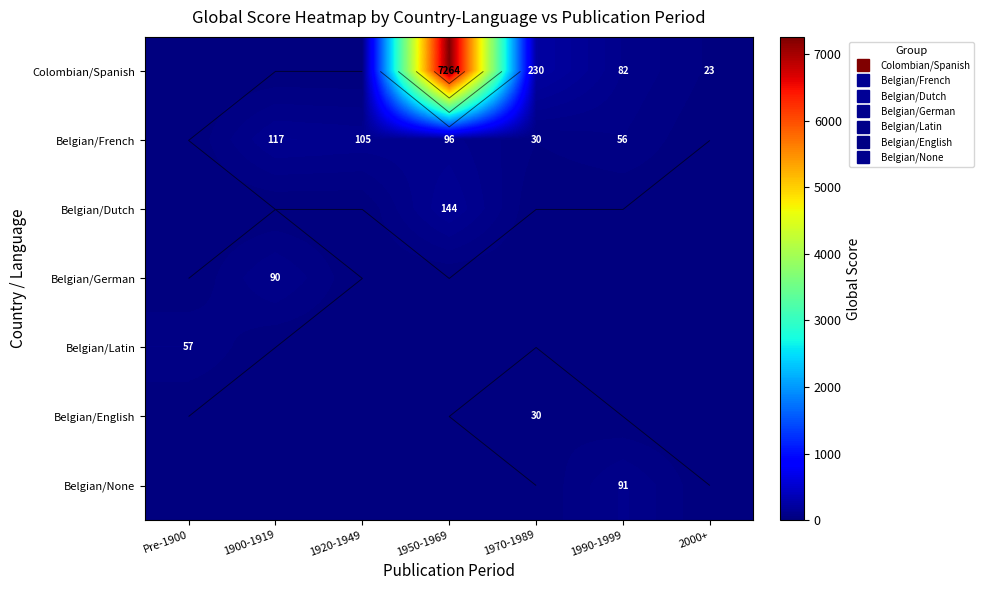

At which label does Belgian/English reach its peak?

1970-1989